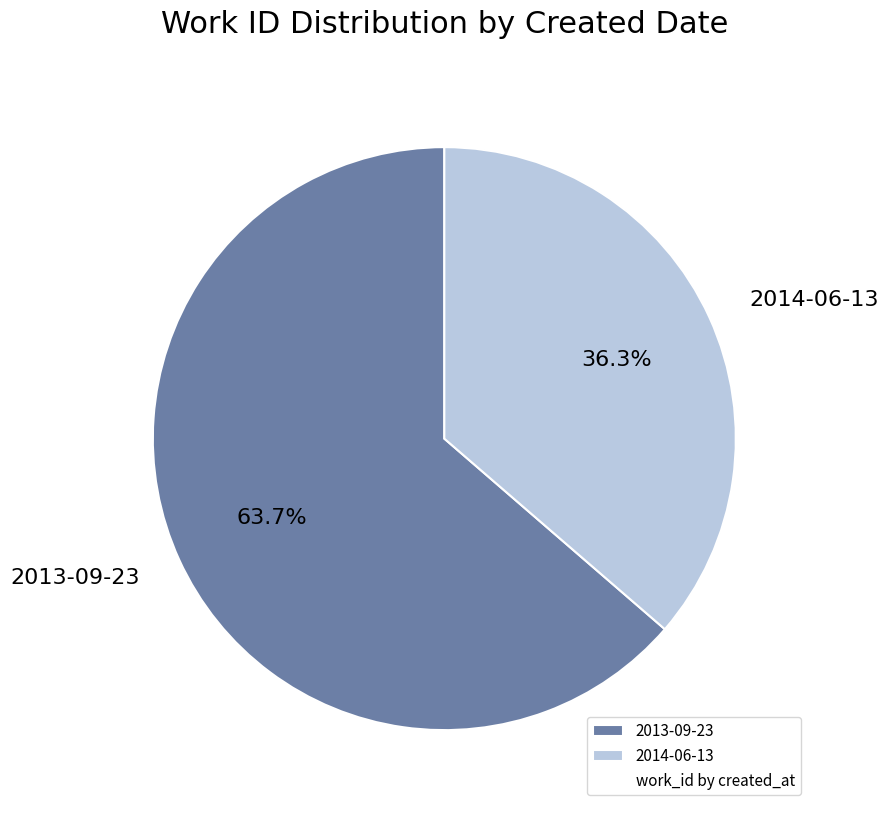

Which slice is the smallest?

2014-06-13